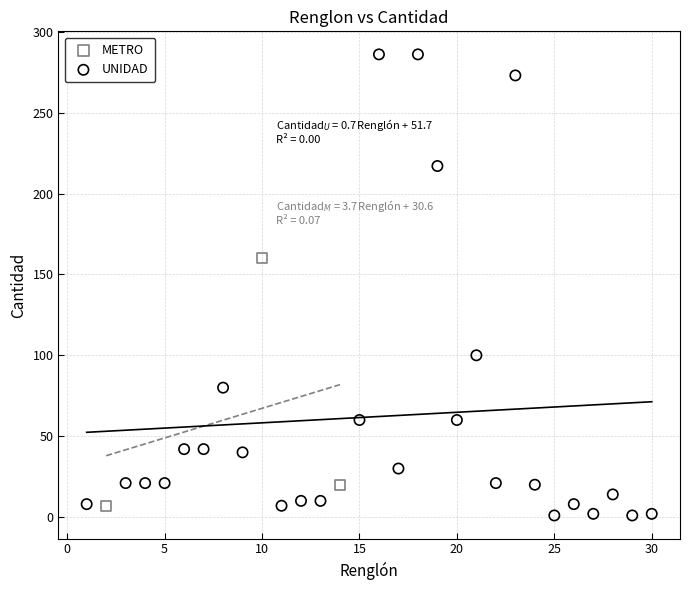

Which series contains the highest Y value?

UNIDAD